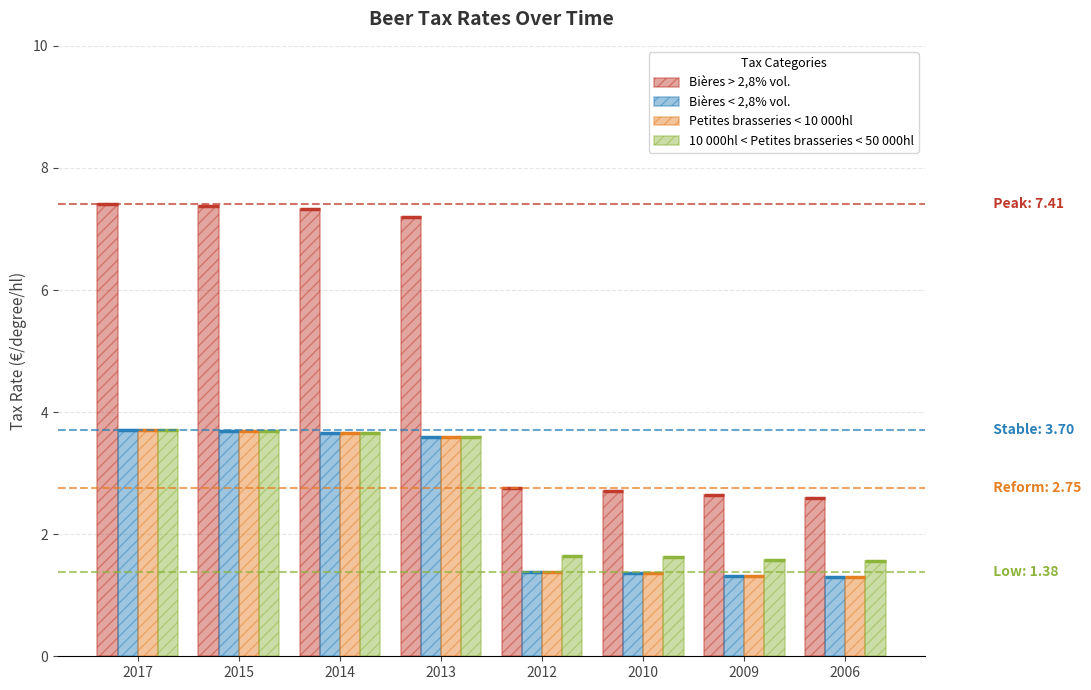

Rank the series at 2015 from lowest to highest value.

Bières < 2,8% vol., Petites brasseries < 10 000hl, 10 000hl < Petites brasseries < 50 000hl, Bières > 2,8% vol.